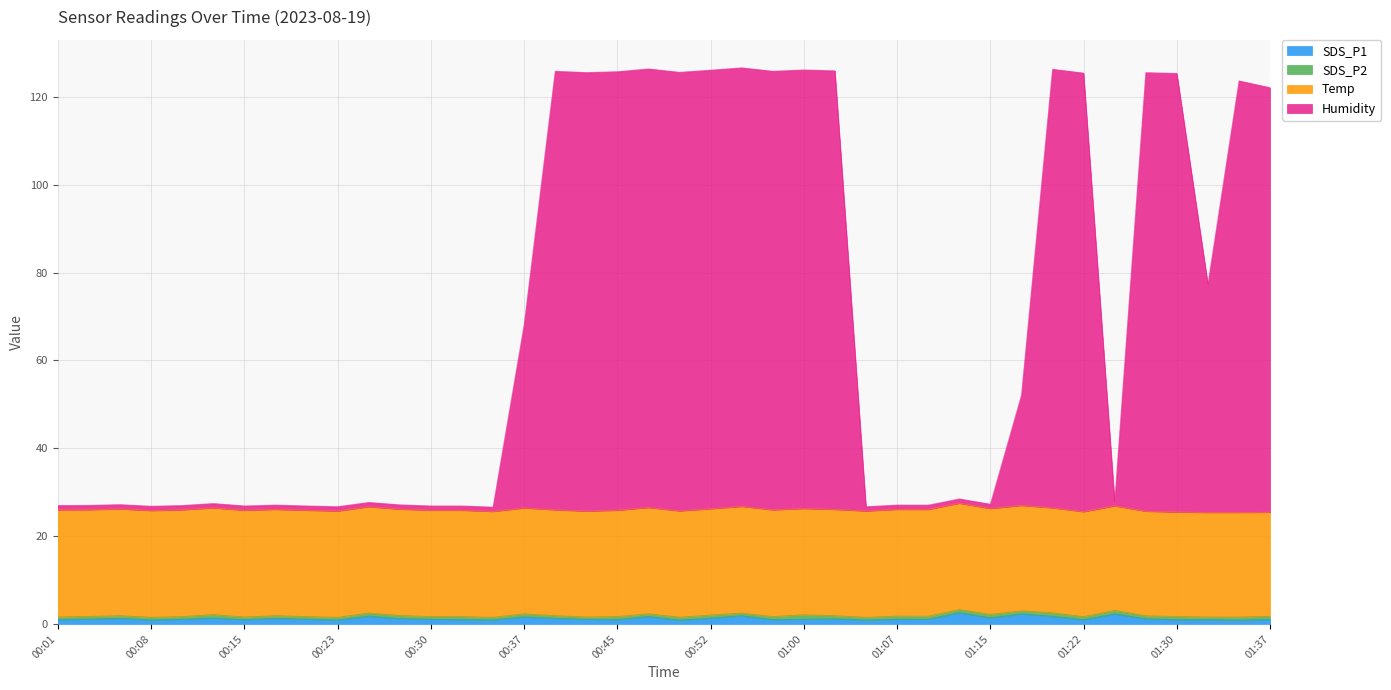

True or false: Humidity has more than 1 interior local peaks.

True